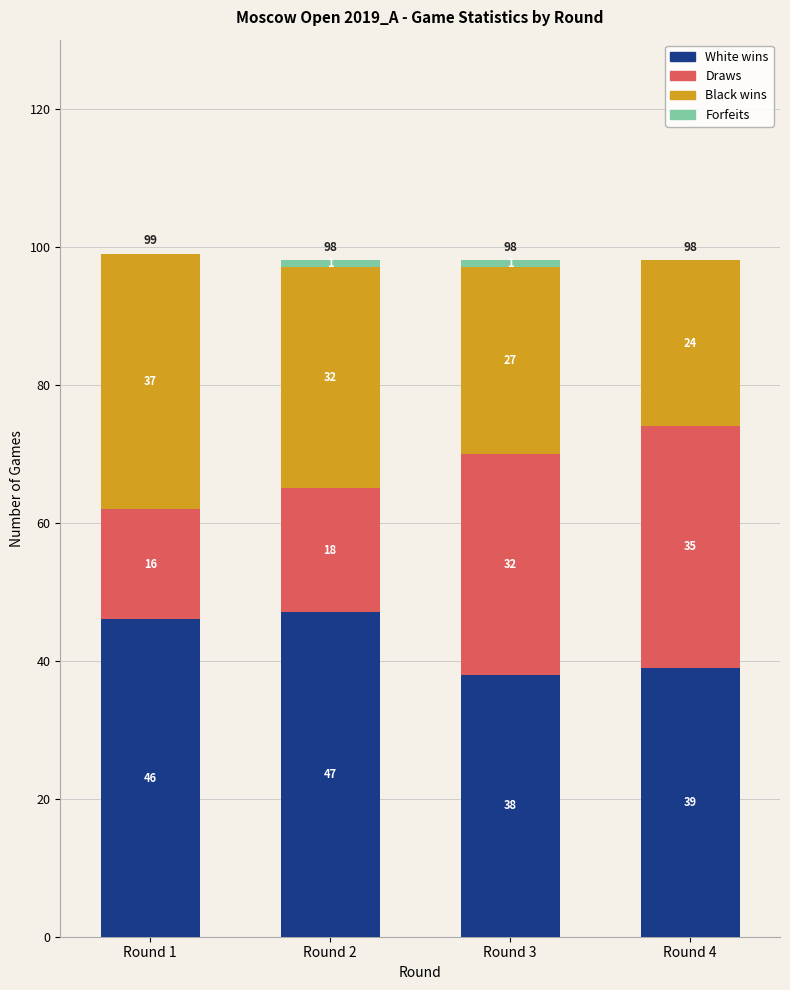

Are the bars horizontal?

No